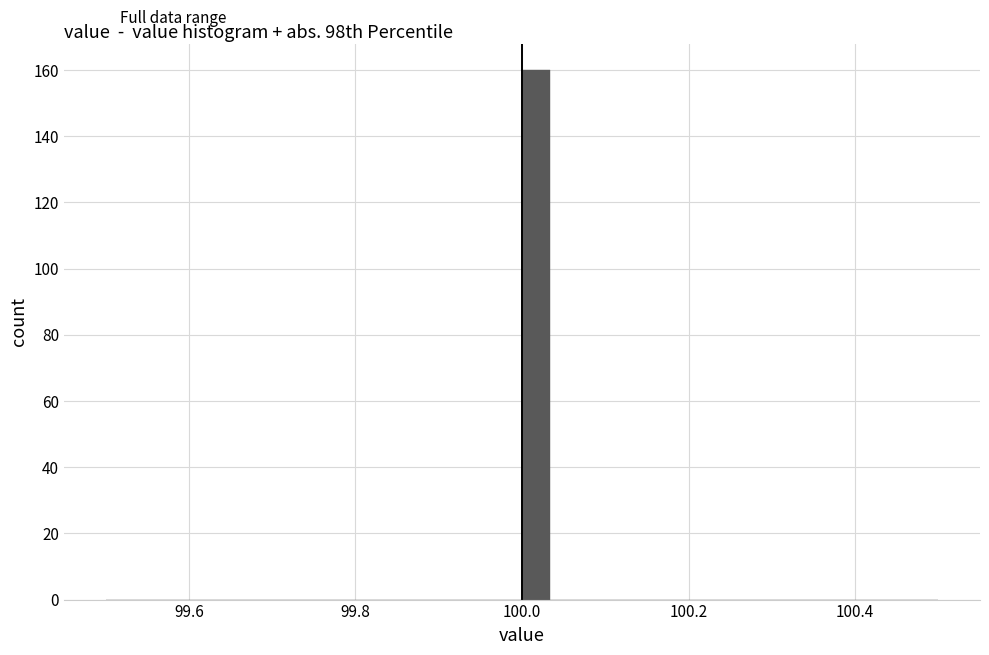

Around what value on the x-axis is the tallest bar? Give the approximate position of its centre, as read against the axis.

100.02